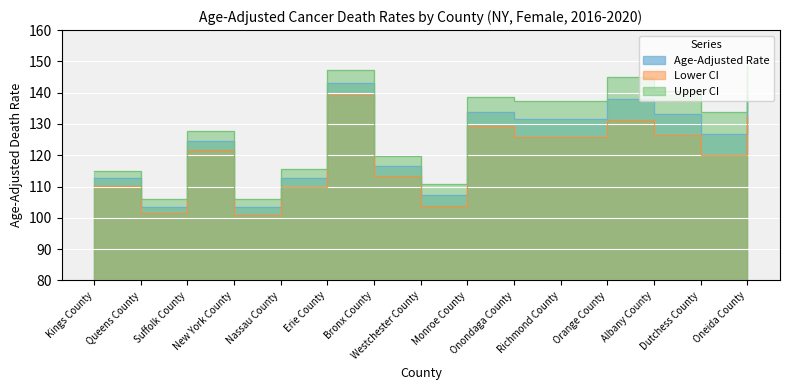

How many lines are shown in the chart?

3